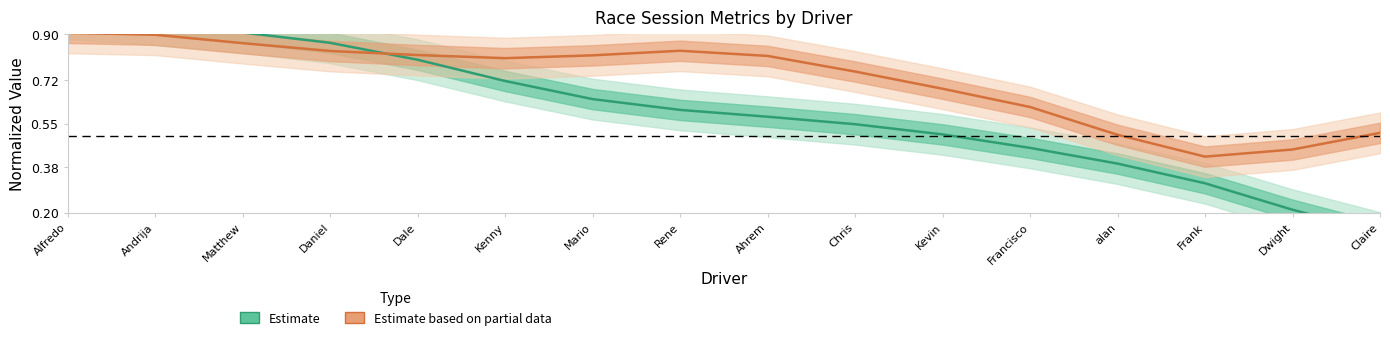

Which category has the lowest value in the Estimate (Best Speed) series?

Claire